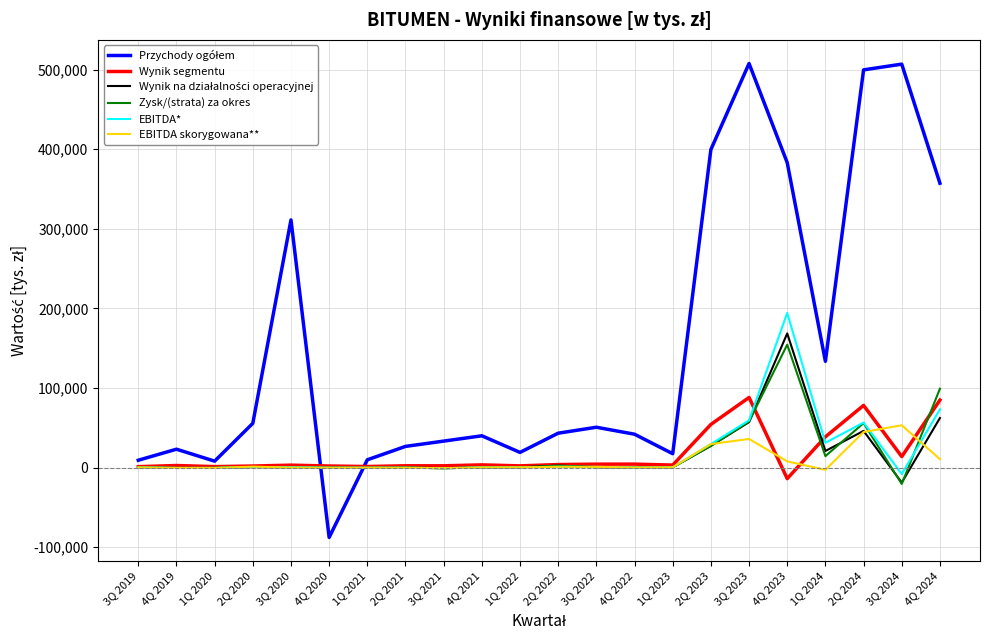

At which category is the sum across all series the highest?

4Q 2023